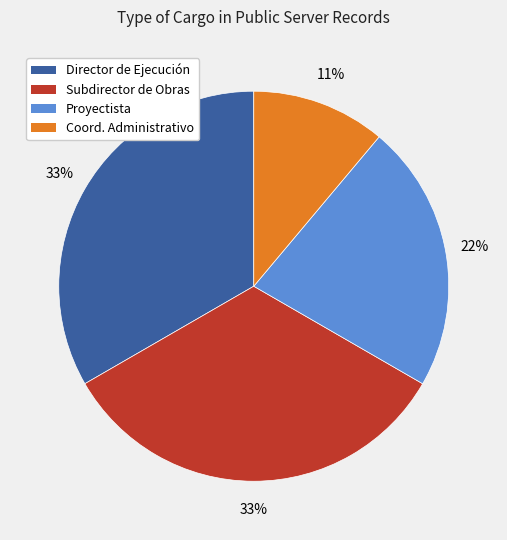

To the nearest percent, what is the difference between the largest and smallest slice percentages?

22%